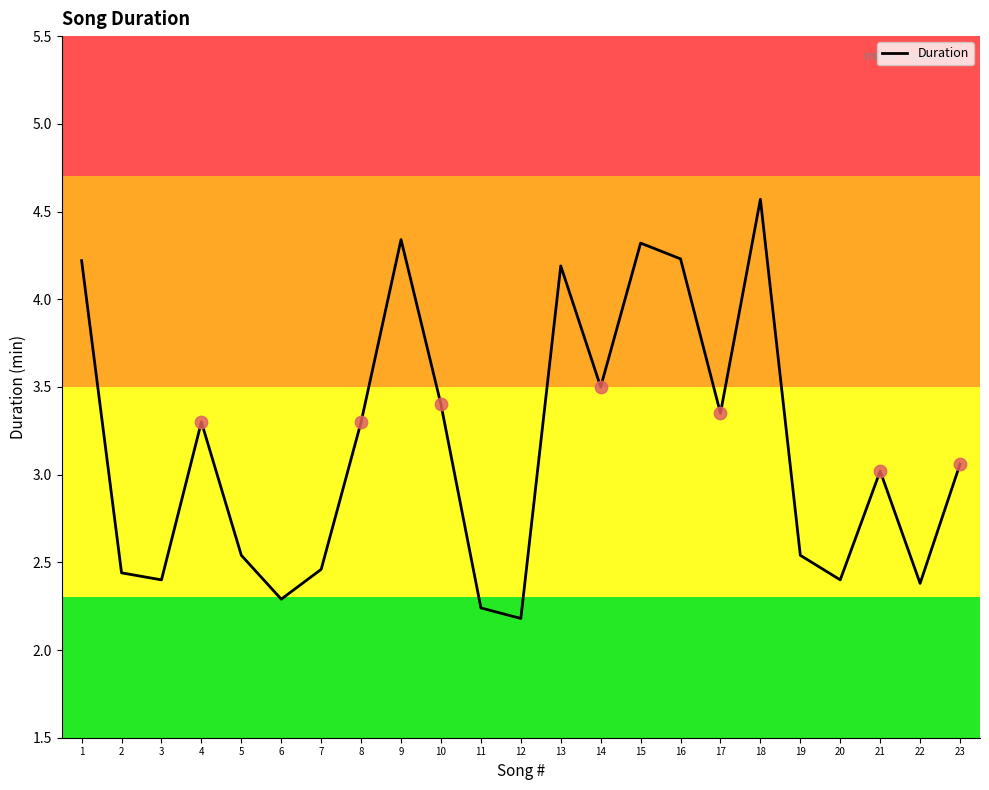

Which has a higher value, 10 or 6?

10